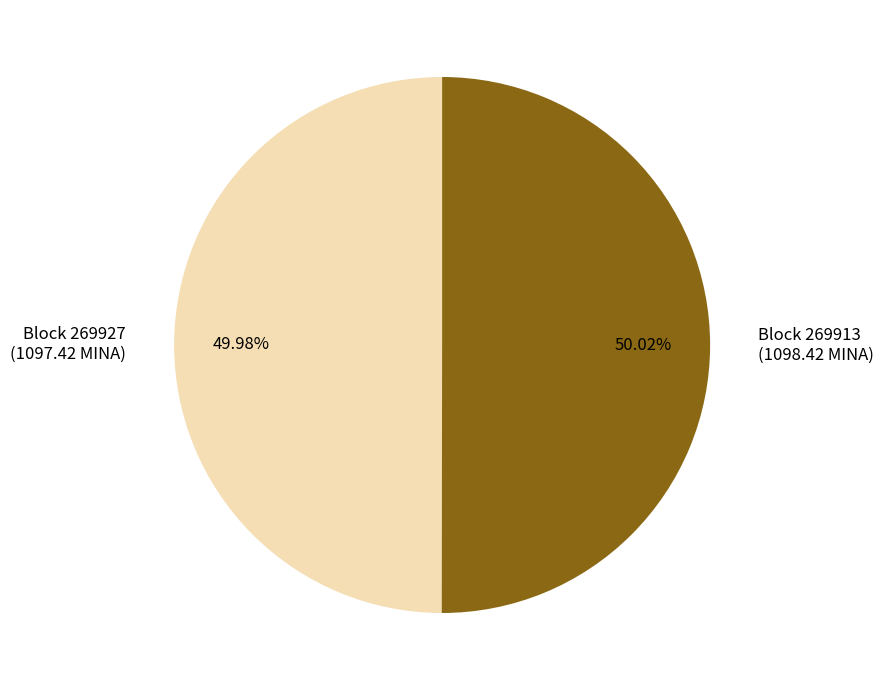

Does any single category account for the majority?

Yes